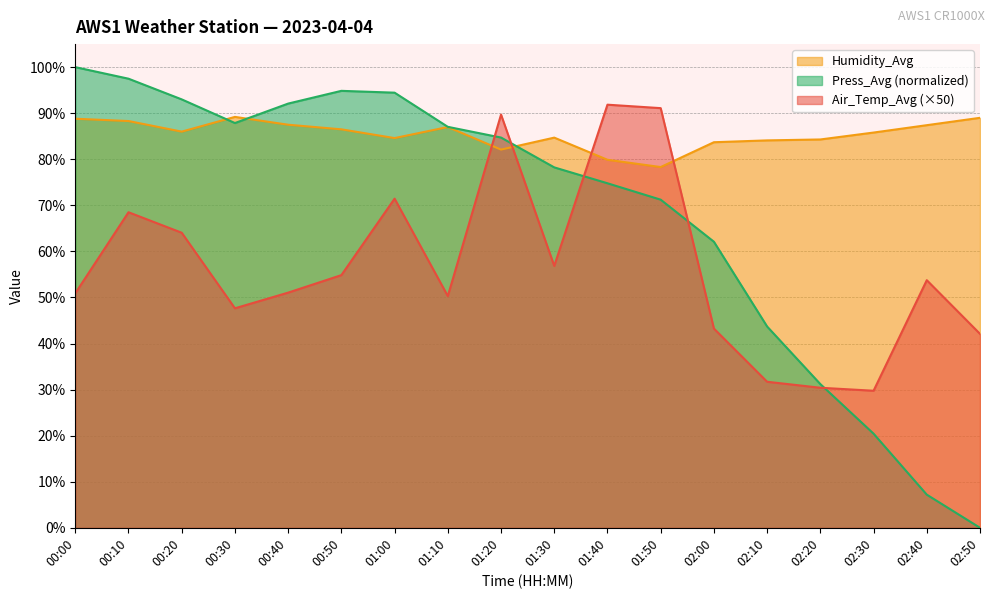

What is the sum of the Air_Temp_Avg values at 01:50 and 01:10?

141.4